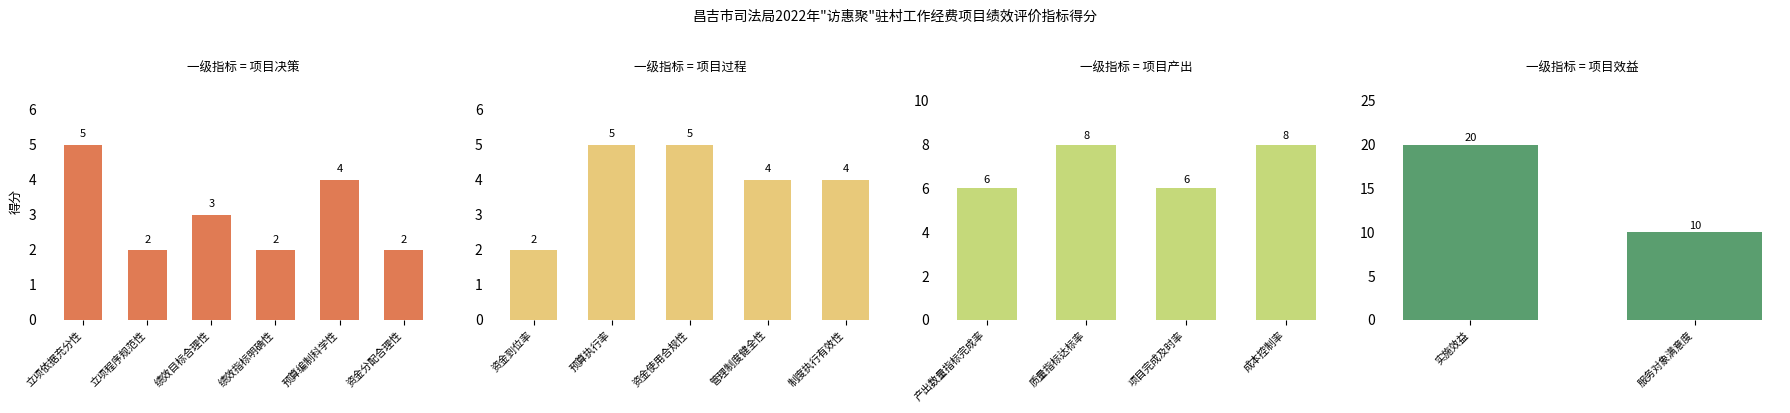

True or false: the data shows 9 at 产出数量指标完成率.

False